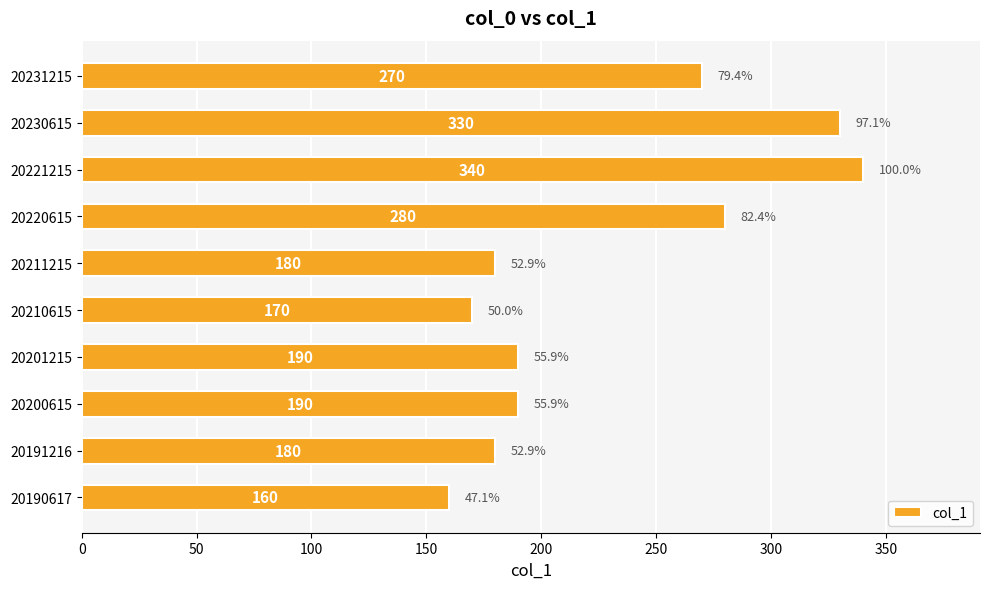

Where is the data nearest to the value 250?

20231215